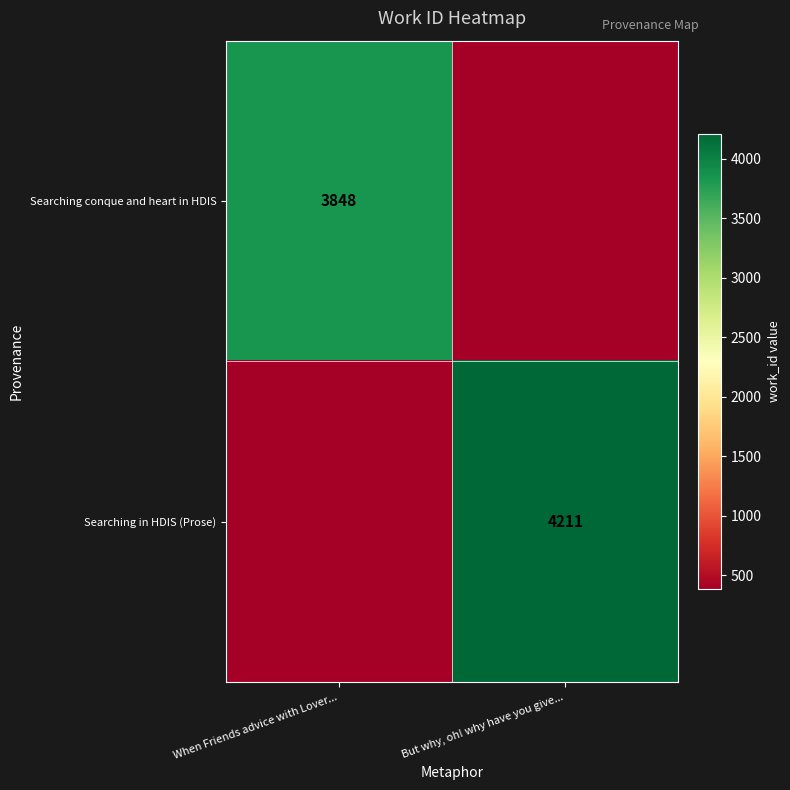

True or false: Searching conque and heart in HDIS has a value of 3848.0 at When Friends advice with Lover....

True